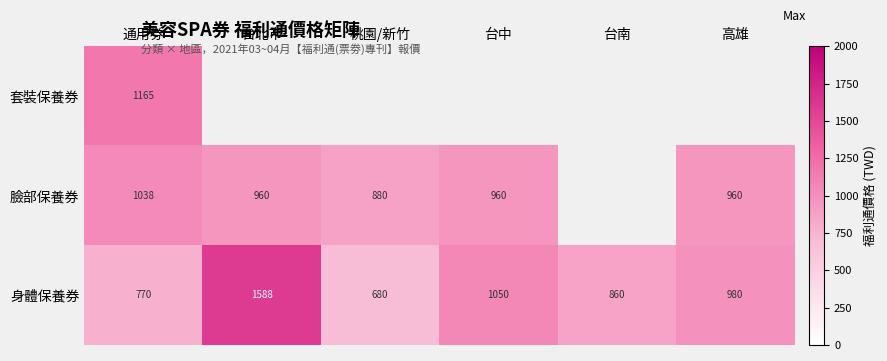

What is the difference between the maximum and minimum values in the 身體保養券 series?

908